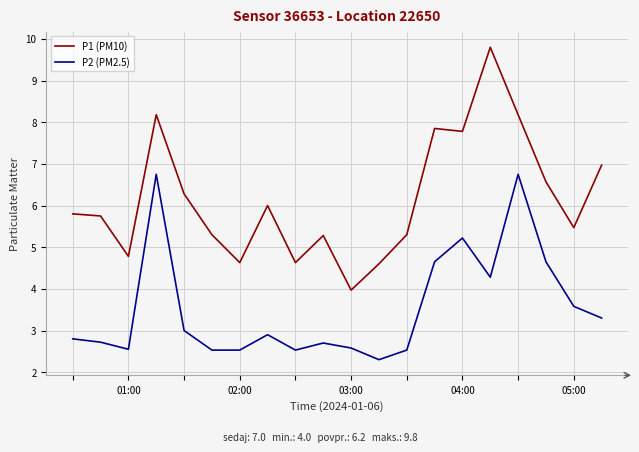

What is the minimum value for P1 (PM10)?

4.0